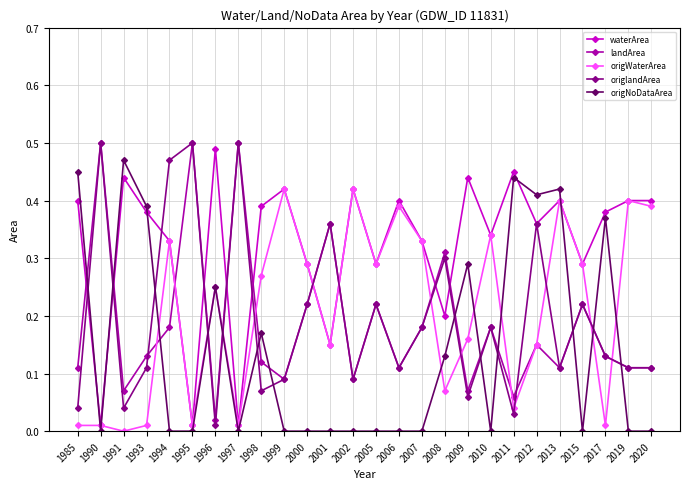

Which series changed the most between 1991 and 2001?

origNoDataArea